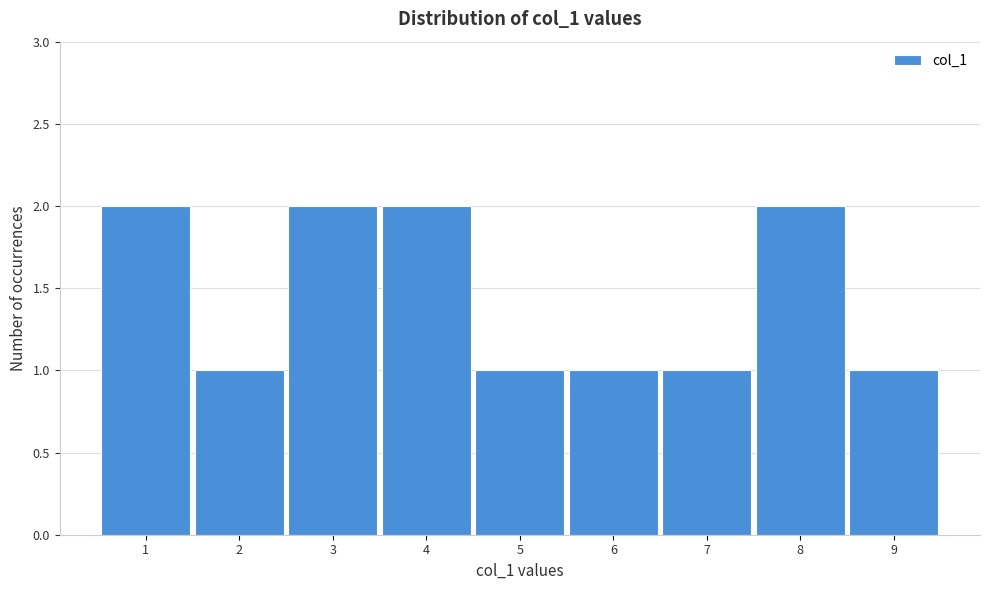

Reading left to right, transcribe this chart: for each bar, give the range it covers on the x-axis and its height. The values are not printed on the chart, so give them approximately, as read against the axis.

0.5 to 1.5: 2
1.5 to 2.5: 1
2.5 to 3.5: 2
3.5 to 4.5: 2
4.5 to 5.5: 1
5.5 to 6.5: 1
6.5 to 7.5: 1
7.5 to 8.5: 2
8.5 to 9.5: 1